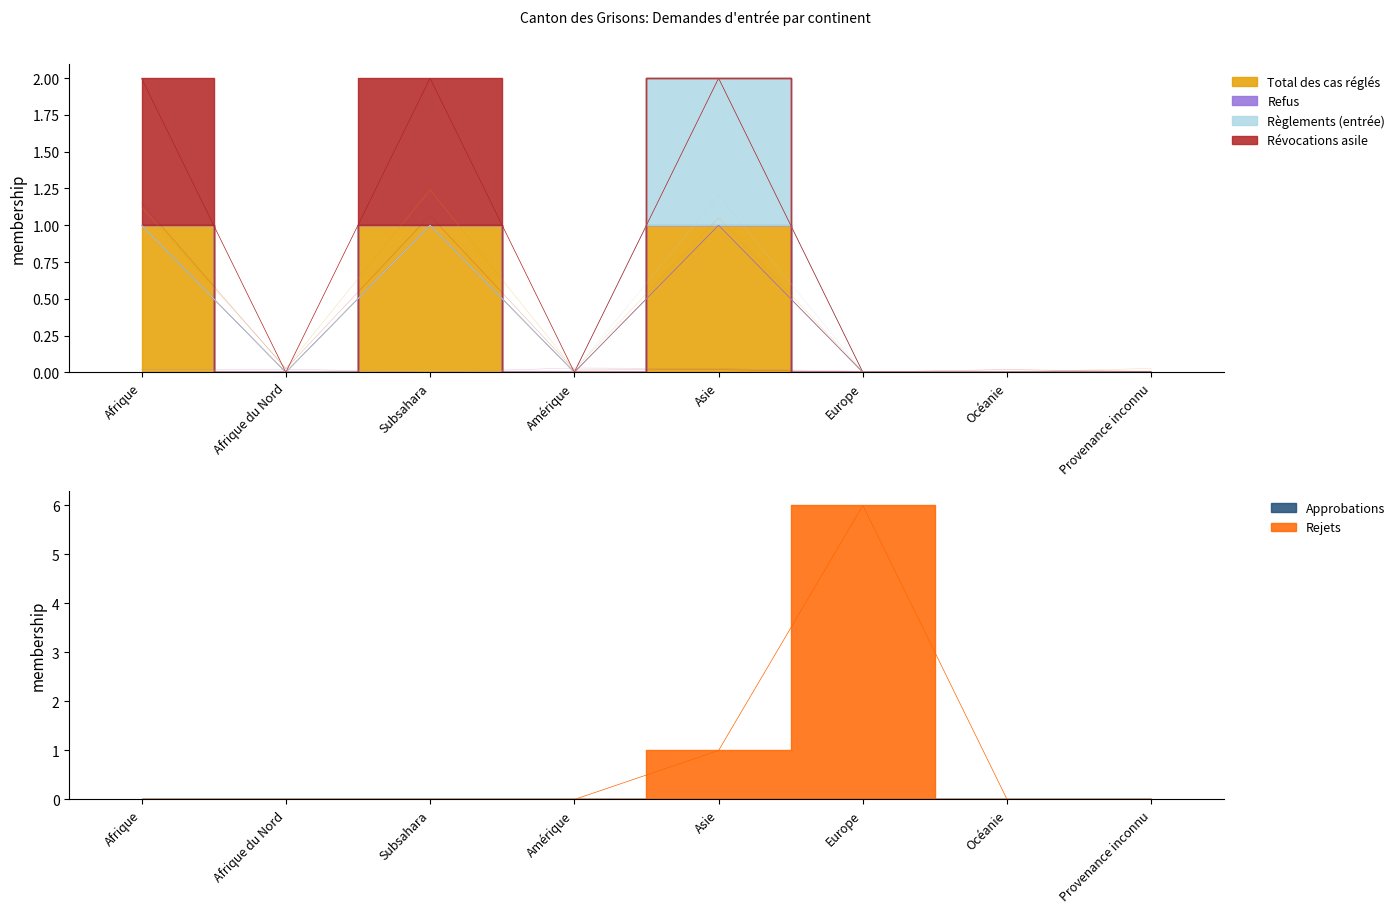

Which category has the highest value in the Règlements (entrée) series?

Asie